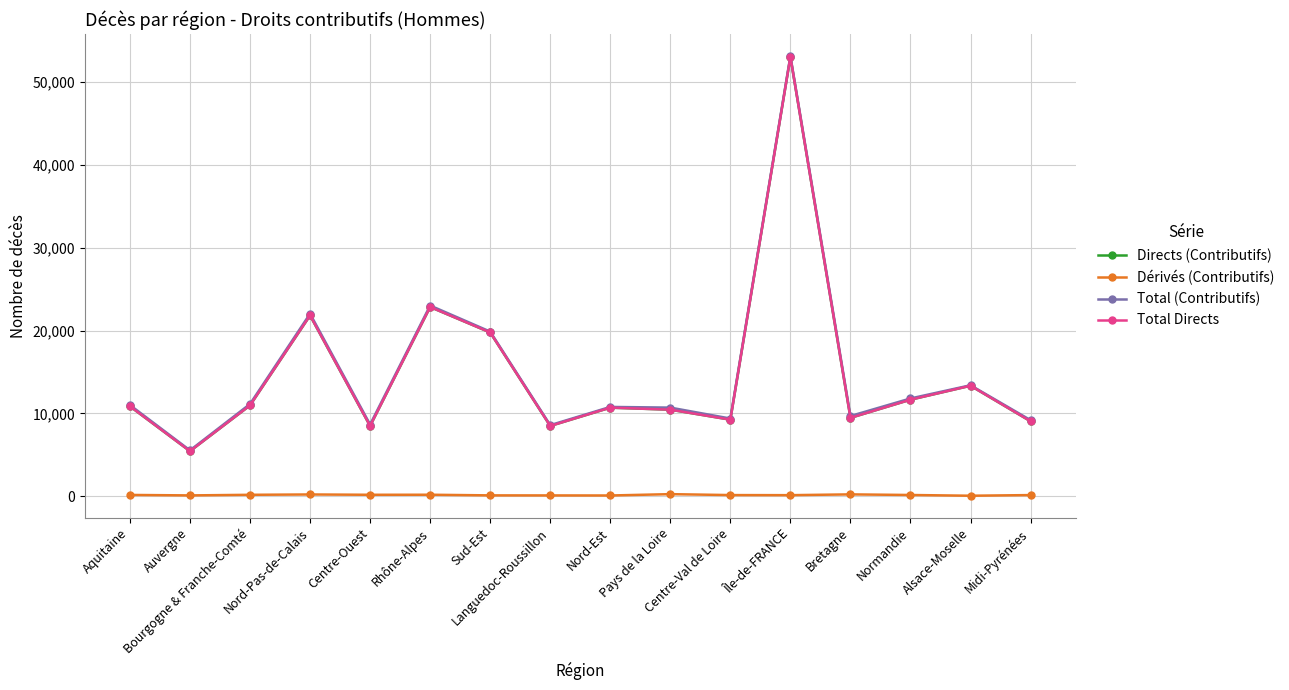

What position from the left is Aquitaine?

1